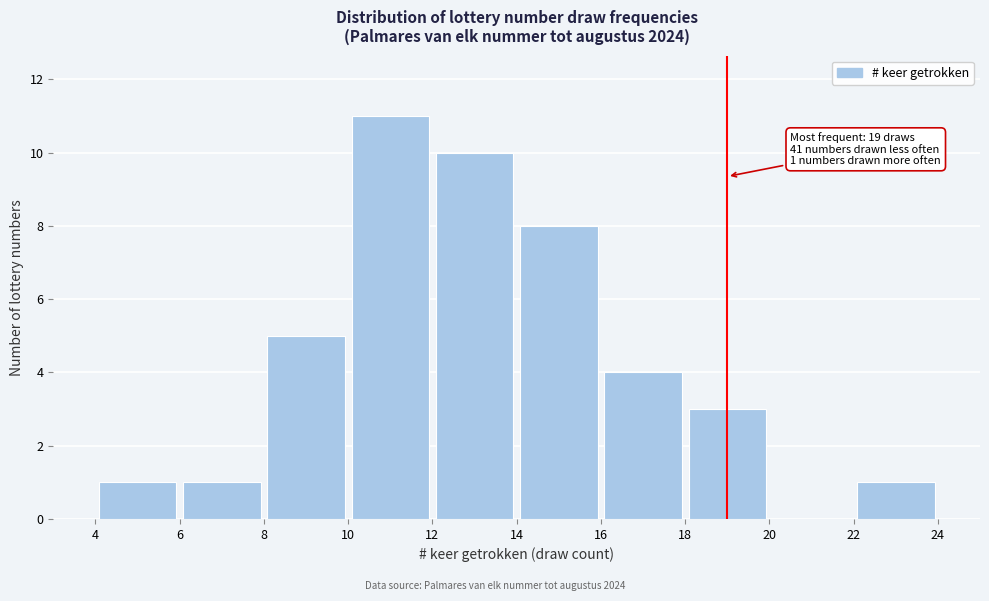

Which range on the x-axis has the tallest bar?

10 to 12